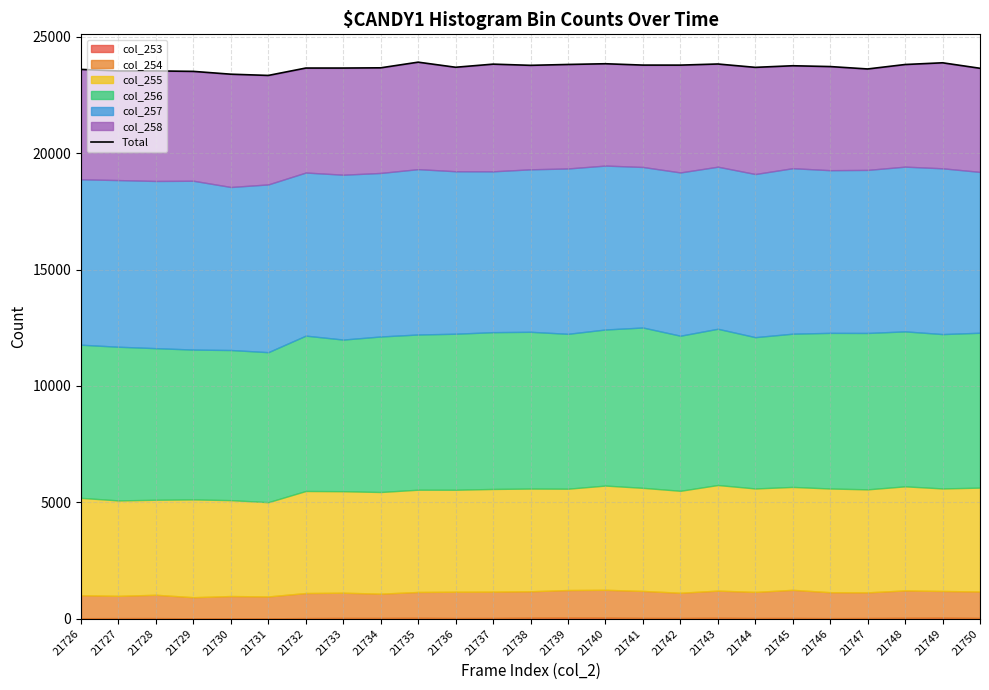

What is the maximum value shown in the chart?

23907